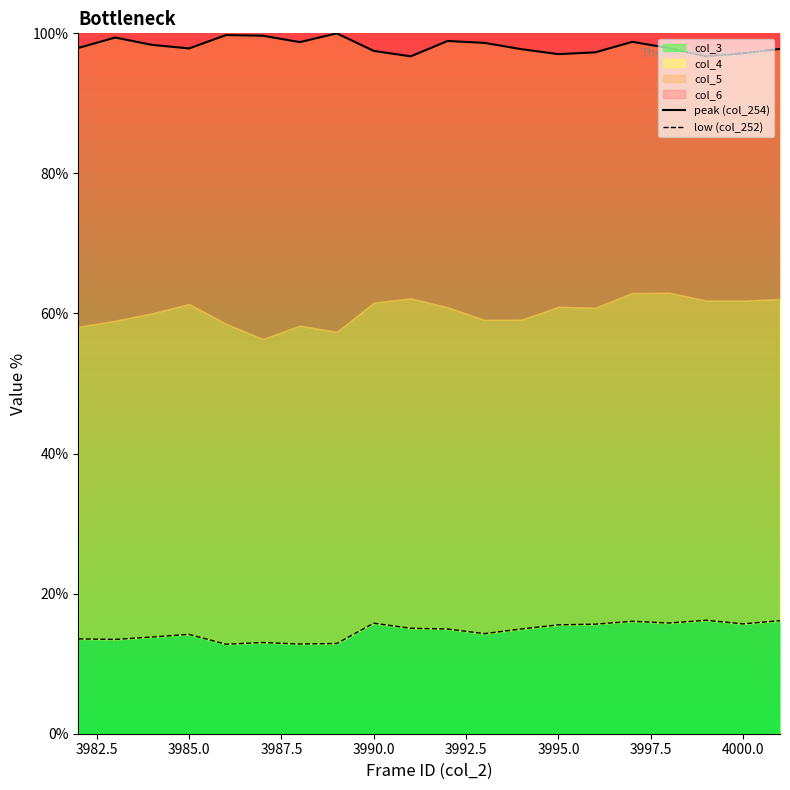

What is the average value of the low (col_252) series?

14.6